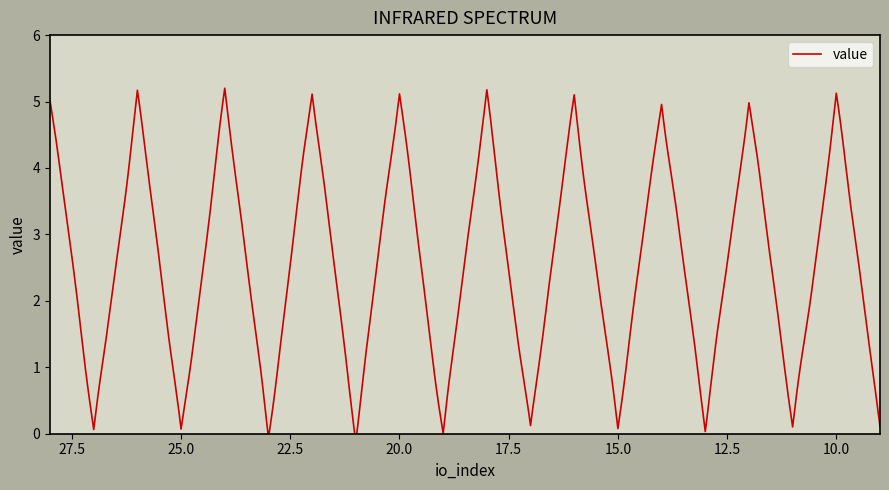

Is this an area chart (filled region under the line)?

No